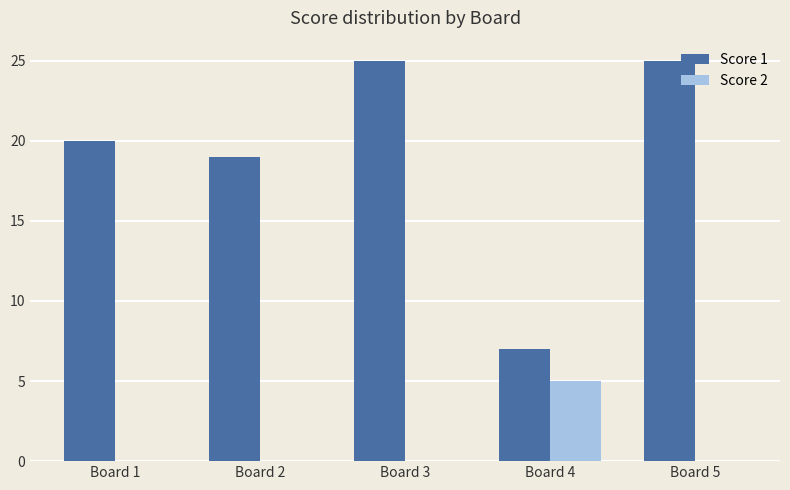

What is the total value across all series at Board 4?

12